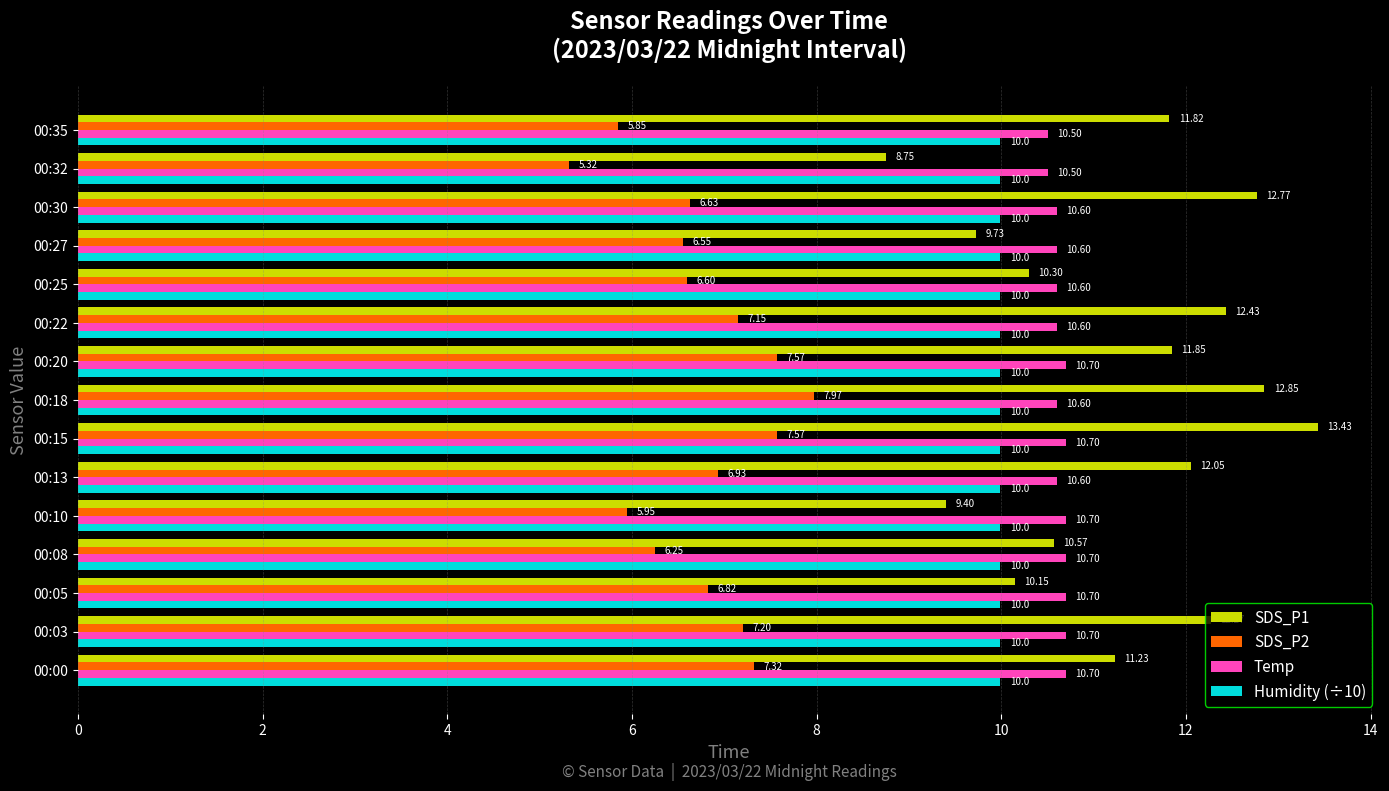

What is the average value of the SDS_P1 series?

11.3